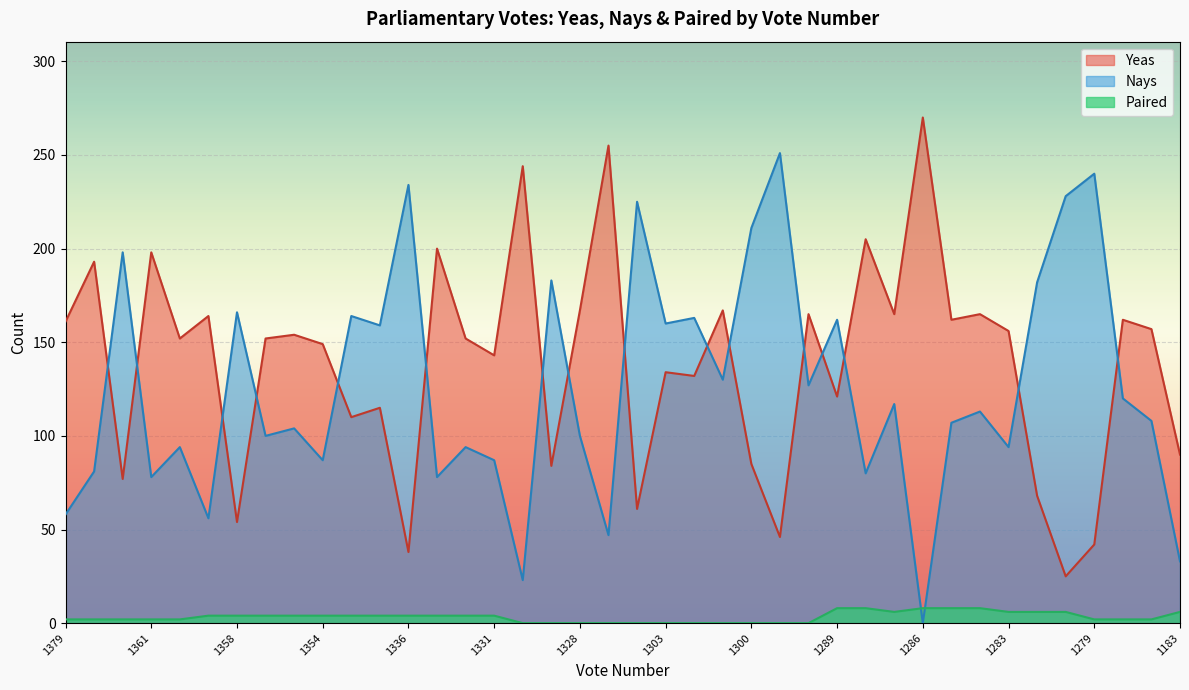

At how many categories does at least one series exceed 33?

40